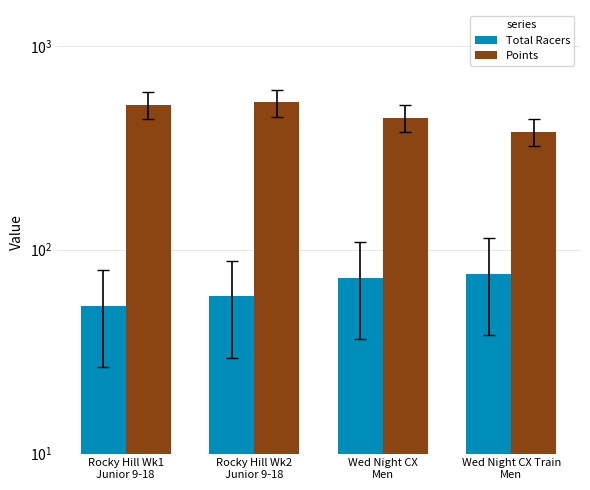

Reading right to left, list all the values displayed in this chart.

Total Racers: 76.0	73.0	59.0	53.0
Points: 380.0	444.6	529.4	515.2